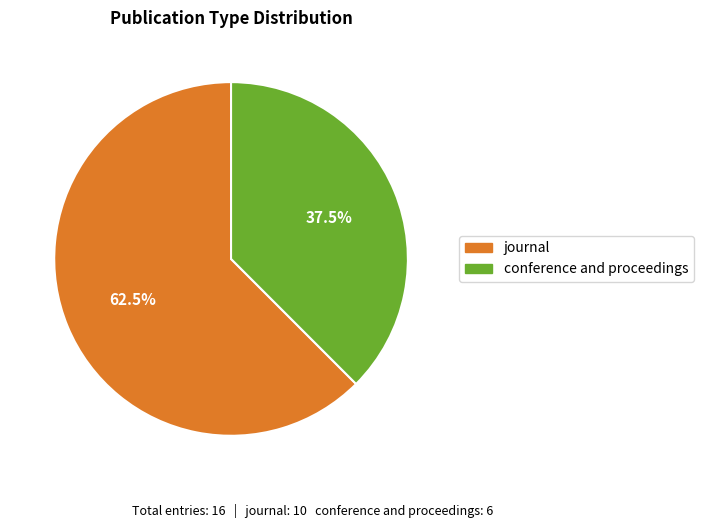

Which category has the biggest portion of the pie?

journal